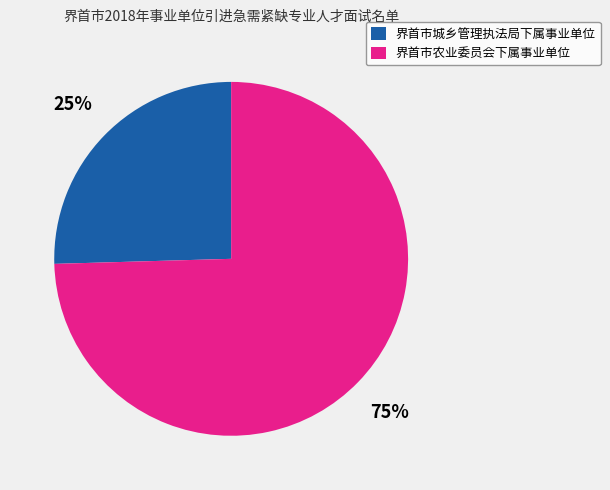

Count the number of slices in the pie.

2